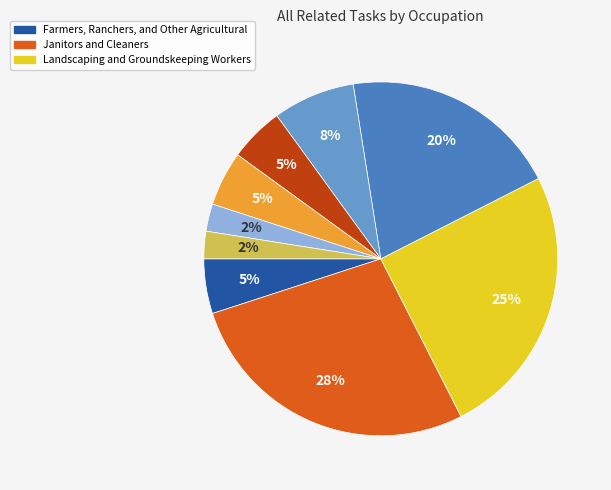

To the nearest percent, what is the average slice percentage?

11%